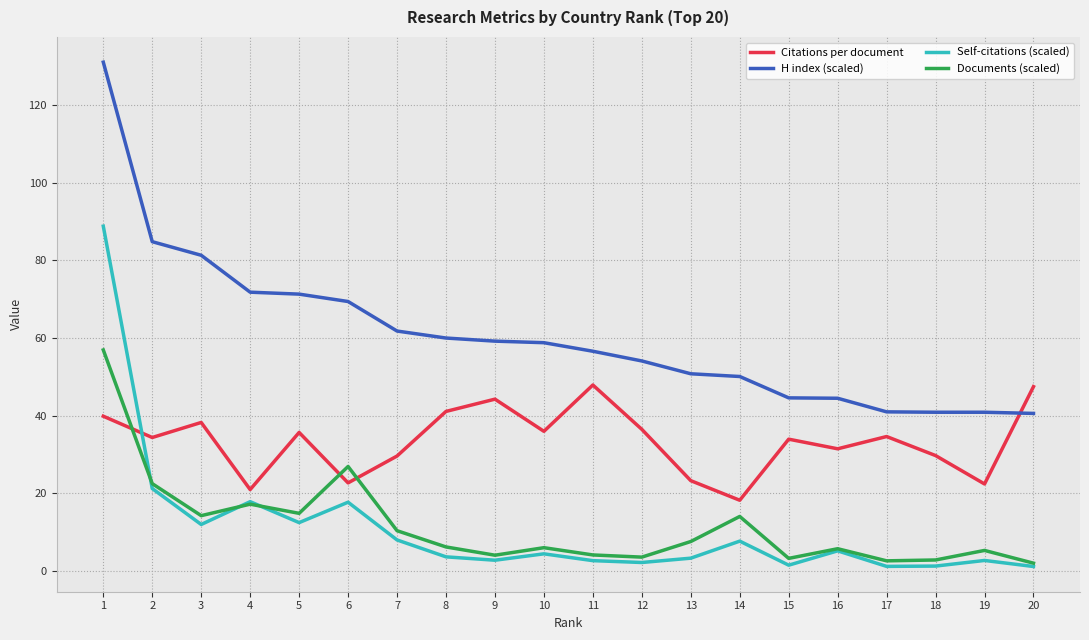

How many values in the H index (scaled) series are below 58?

10